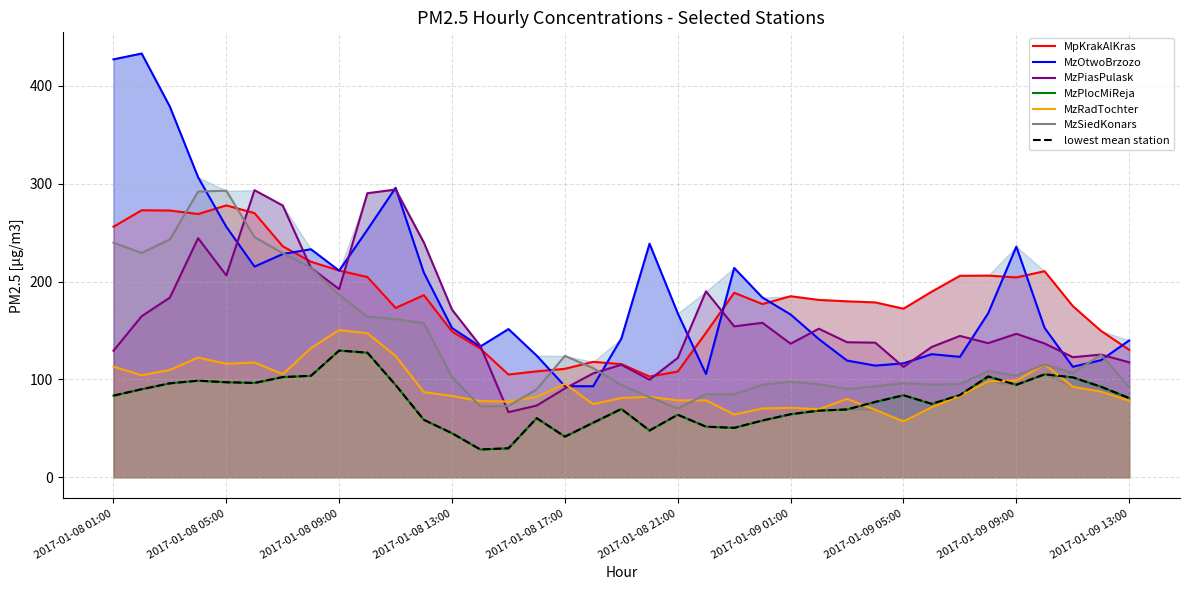

Rank the categories by MzPlocMiReja value from highest to lowest.

2017-01-08 09:00, 2017-01-08 10:00, 2017-01-09 10:00, 2017-01-08 08:00, 2017-01-09 08:00, 2017-01-08 07:00, 2017-01-09 11:00, 2017-01-08 04:00, 2017-01-08 05:00, 2017-01-08 06:00, 2017-01-08 03:00, 2017-01-09 09:00, 2017-01-08 11:00, 2017-01-09 12:00, 2017-01-08 02:00, 2017-01-09 07:00, 2017-01-09 05:00, 2017-01-08 01:00, 2017-01-09 13:00, 2017-01-09 04:00, 2017-01-09 06:00, 2017-01-08 19:00, 2017-01-09 03:00, 2017-01-09 02:00, 2017-01-09 01:00, 2017-01-08 21:00, 2017-01-08 16:00, 2017-01-08 12:00, 2017-01-09 00:00, 2017-01-08 18:00, 2017-01-08 22:00, 2017-01-08 23:00, 2017-01-08 20:00, 2017-01-08 13:00, 2017-01-08 17:00, 2017-01-08 15:00, 2017-01-08 14:00